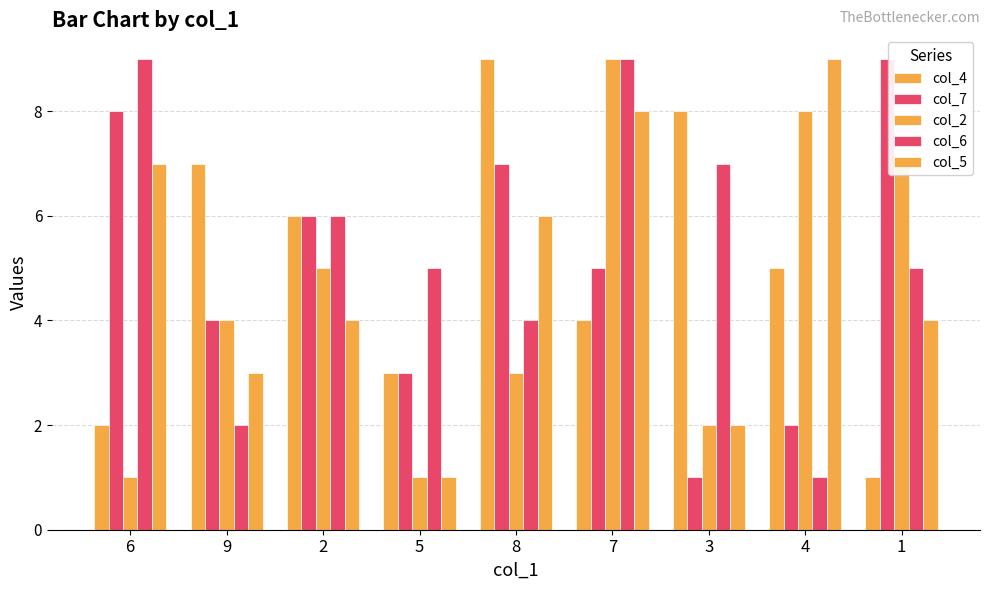

How many groups of bars are there?

9